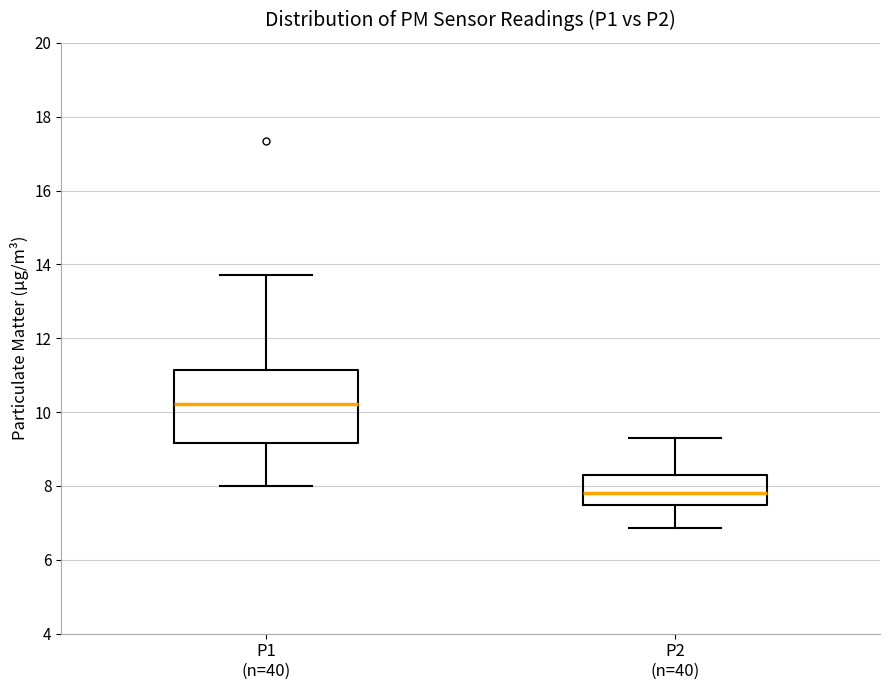

Reading left to right, read every box against the y-axis: the position of its median line, the range the box covers, and the ends of its whiskers. The values are not printed on the chart, so give them approximately, as read against the axis.

P1 (n=40): median 10.2, box 9.2 to 11.2, whiskers 8.0 to 13.8
P2 (n=40): median 7.8, box 7.4 to 8.4, whiskers 6.8 to 9.4